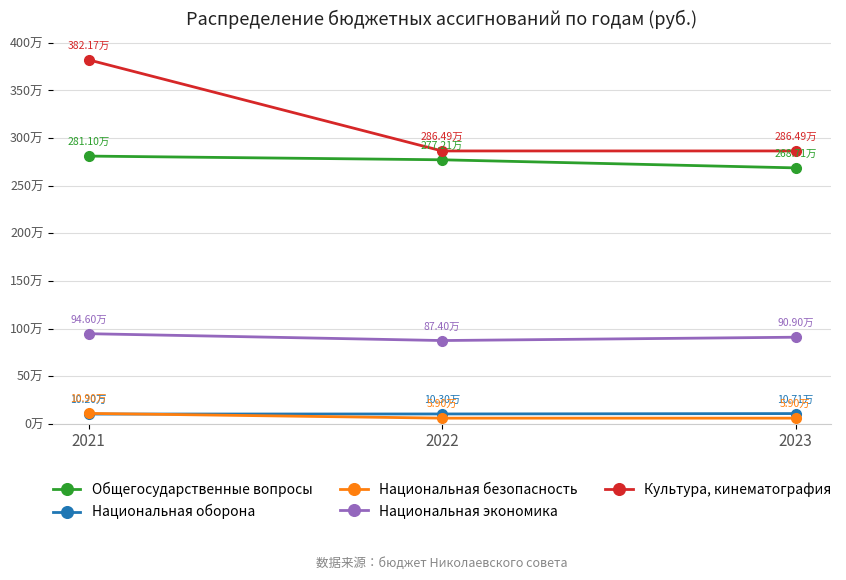

What are all the series names shown in the legend?

Общегосударственные вопросы, Национальная оборона, Национальная безопасность, Национальная экономика, Культура, кинематография